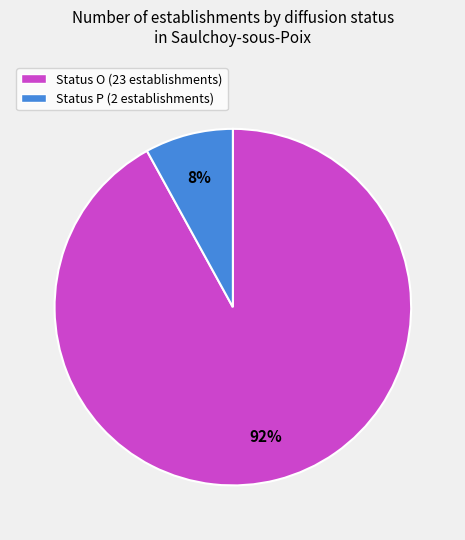

Combined, do Status O (23 establishments) and Status P (2 establishments) account for over 50%?

Yes